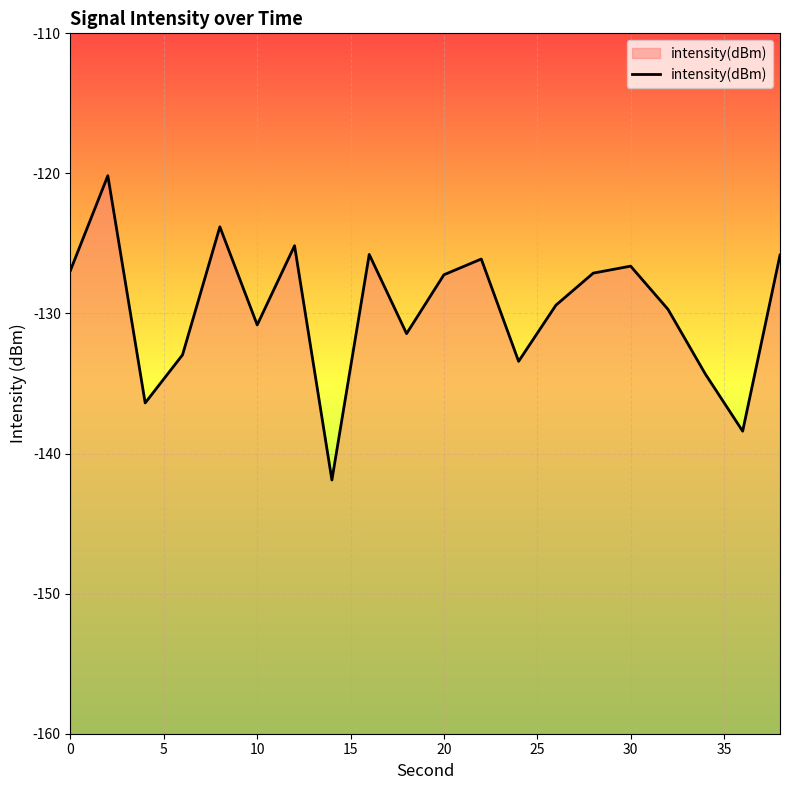

Reading left to right, transcribe all the data shown in this chart.

-126.9	-120.2	-136.4	-133.0	-123.8	-130.8	-125.2	-141.9	-125.8	-131.4	-127.2	-126.1	-133.4	-129.4	-127.1	-126.6	-129.7	-134.3	-138.4	-125.8